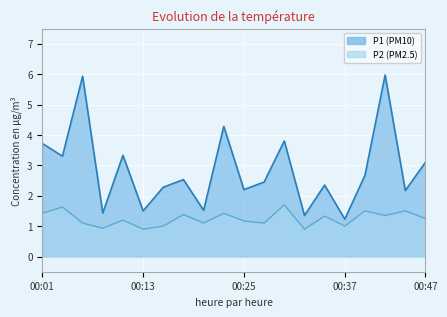

Where is P1 nearest to the value 3?

00:47